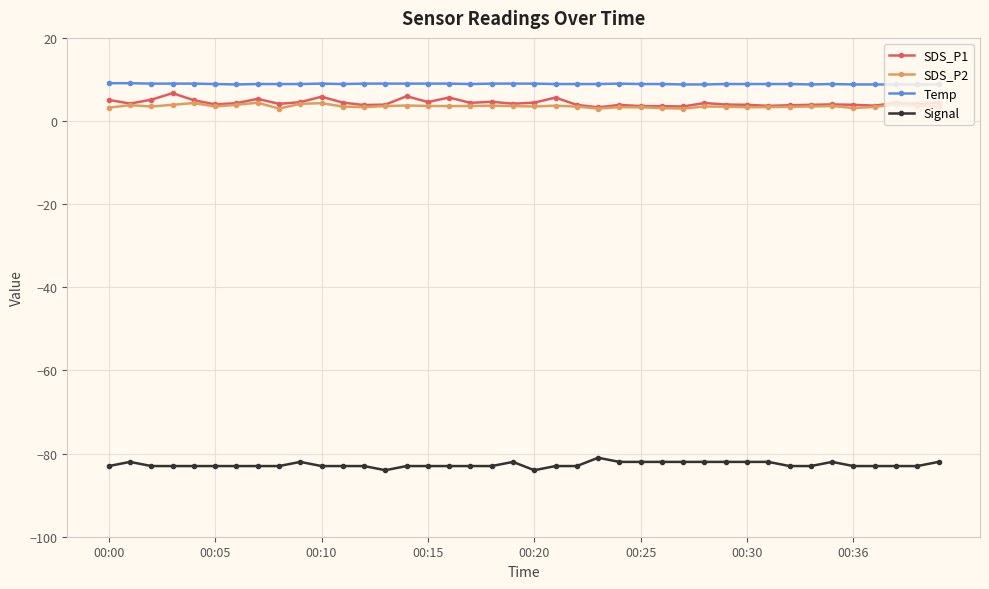

How many lines are shown in the chart?

4